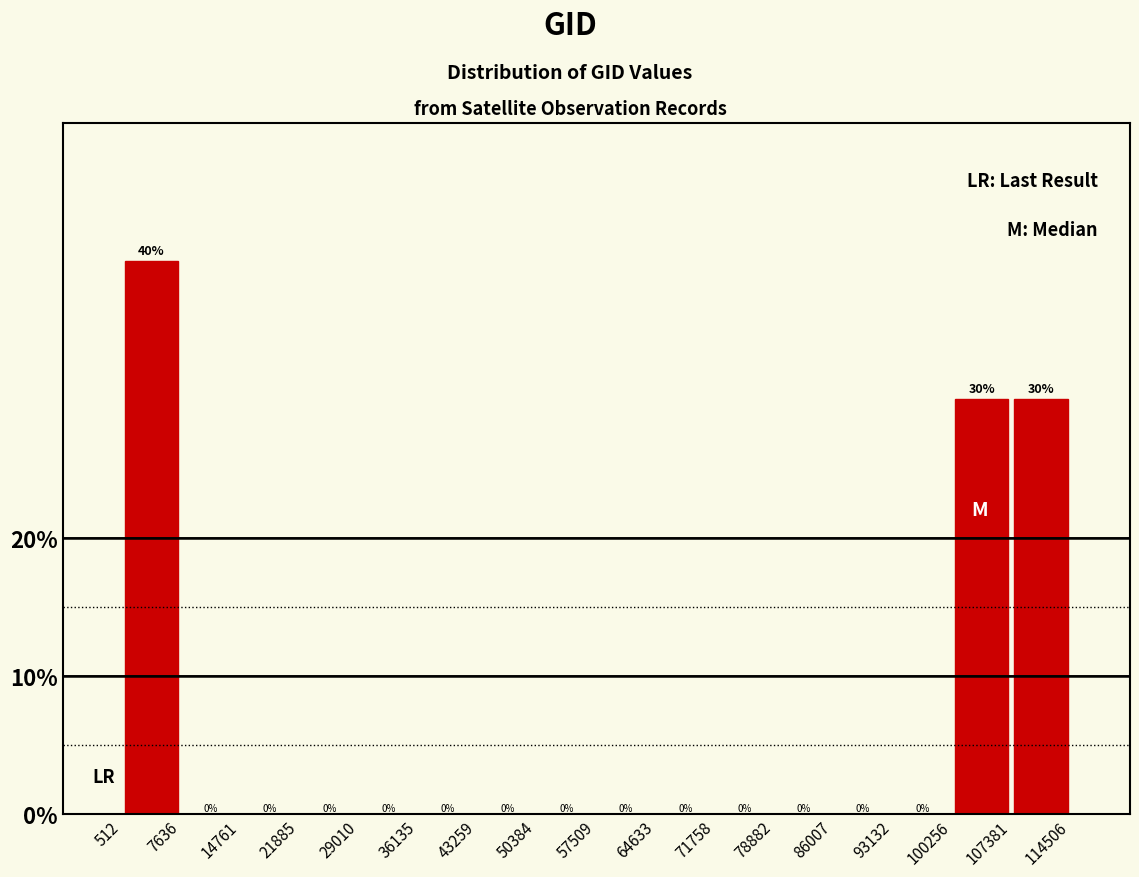

Reading left to right, list every bar in this chart as the range it spans on the x-axis followed by its height.

512 to 7636: 40
7636 to 14761: 0
14761 to 21885: 0
21885 to 29010: 0
29010 to 36135: 0
36135 to 43259: 0
43259 to 50384: 0
50384 to 57509: 0
57509 to 64633: 0
64633 to 71758: 0
71758 to 78882: 0
78882 to 86007: 0
86007 to 93132: 0
93132 to 100256: 0
100256 to 107381: 30
107381 to 114506: 30